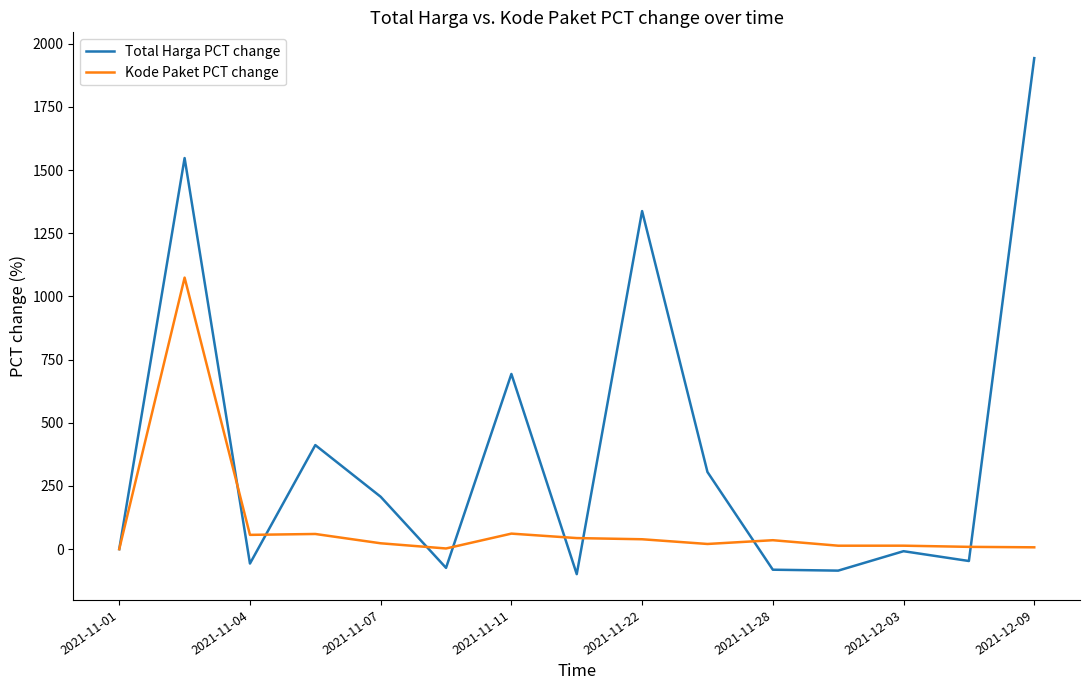

What is the sum of all Total Harga PCT change values?

5994.3